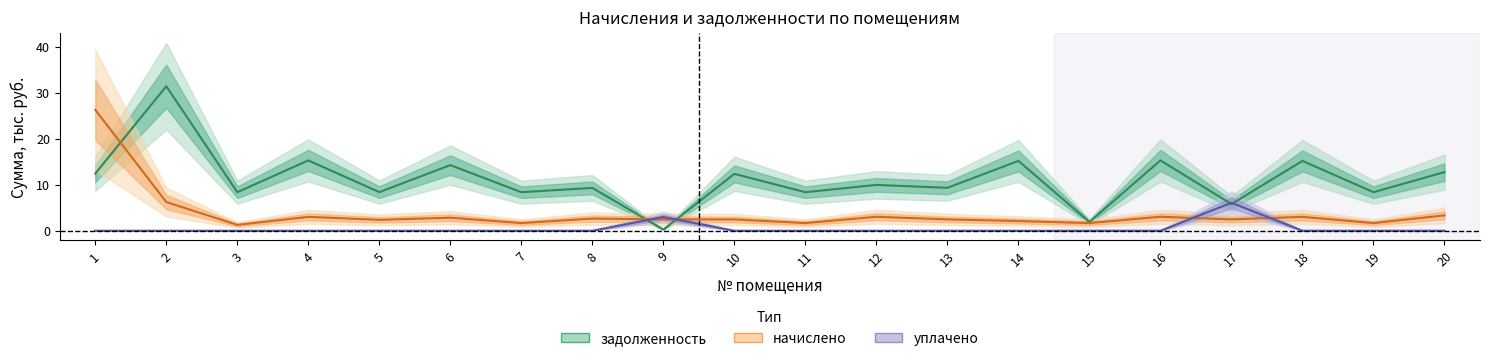

What is the greatest value displayed?

31.4